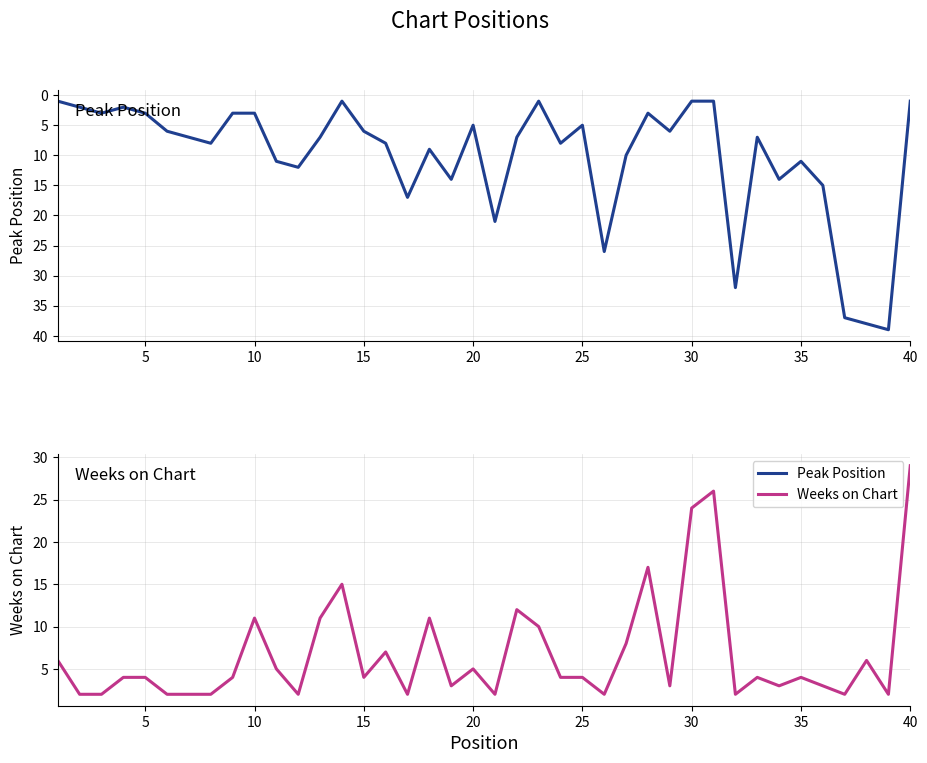

Reading right to left, transcribe all the data shown in this chart.

Peak Position: 1	39	38	37	15	11	14	7	32	1	1	6	3	10	26	5	8	1	7	21	5	14	9	17	8	6	1	7	12	11	3	3	8	7	6	3	2	3	2	1
Weeks on Chart: 29	2	6	2	3	4	3	4	2	26	24	3	17	8	2	4	4	10	12	2	5	3	11	2	7	4	15	11	2	5	11	4	2	2	2	4	4	2	2	6